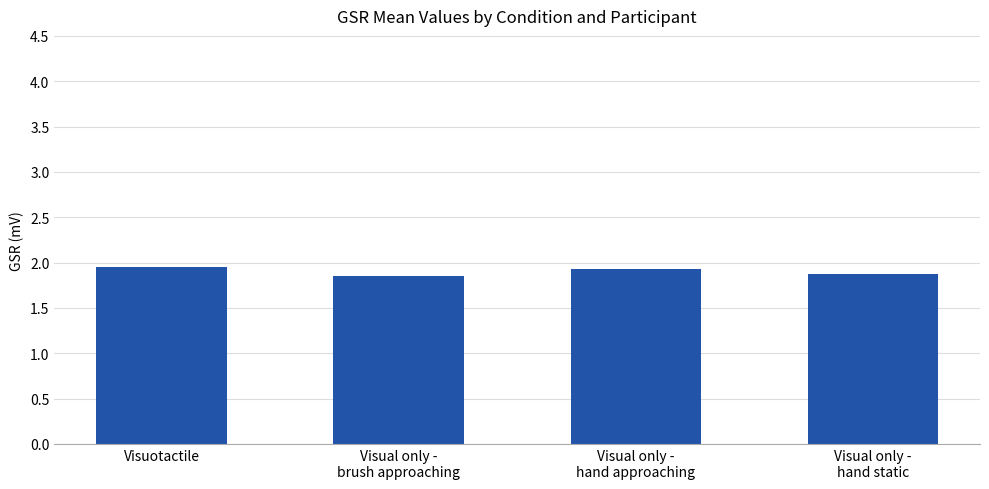

True or false: the data shows 2.7 at Visual only -
brush approaching.

False